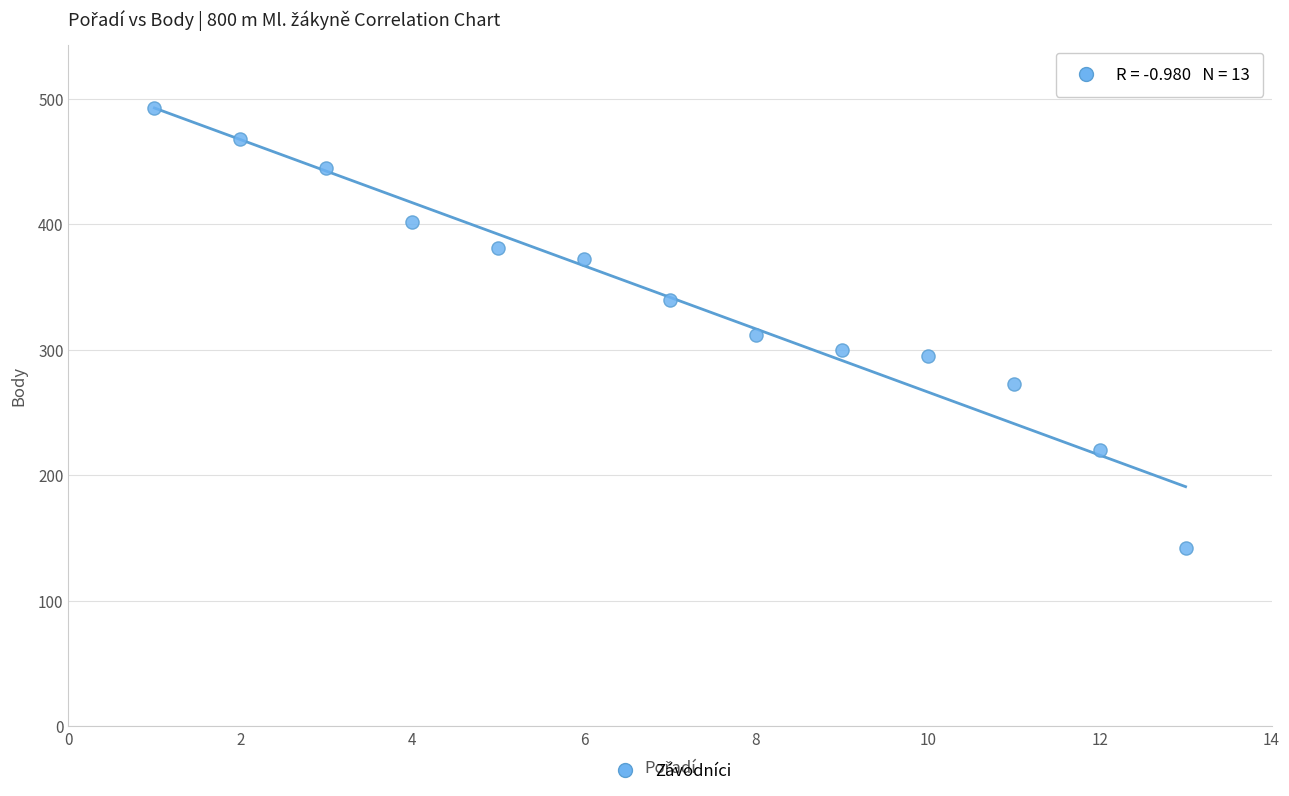

What is the range of Y values (max minus min)?

351